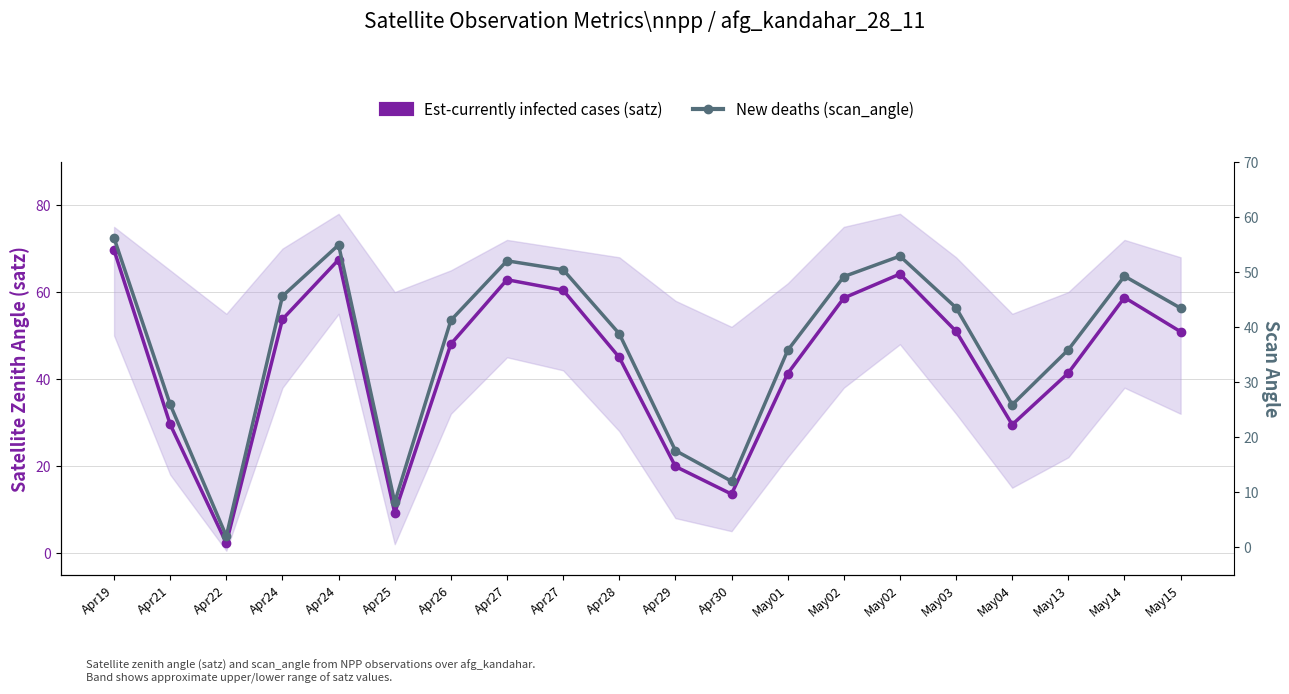

What is the difference between the Est-currently infected cases (satz) values at May15 and Apr24?

16.6